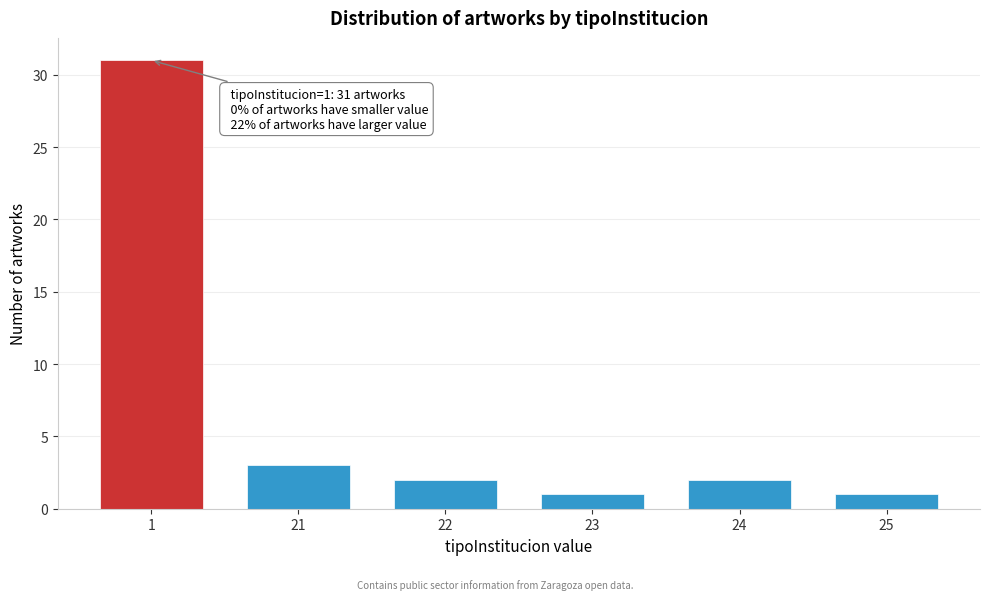

Reading left to right, transcribe all the data shown in this chart.

1=31	21=3	22=2	23=1	24=2	25=1